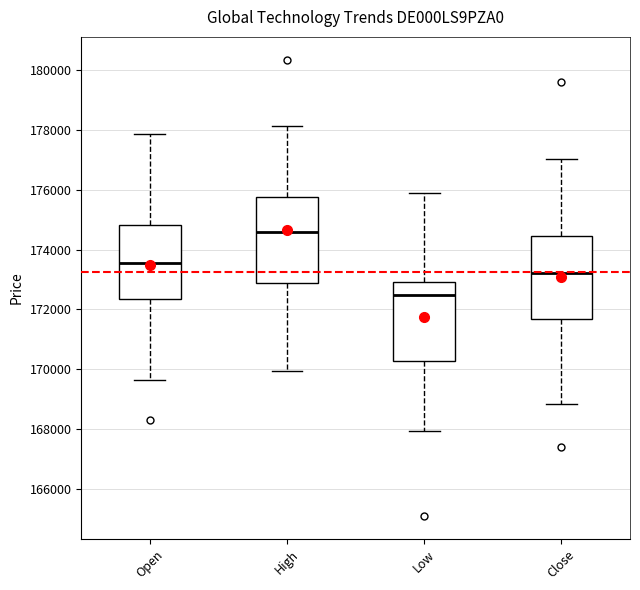

Where is the upper edge of the box for Open on the y-axis? The values are not printed on the chart, so give them approximately, as read against the axis.

174800